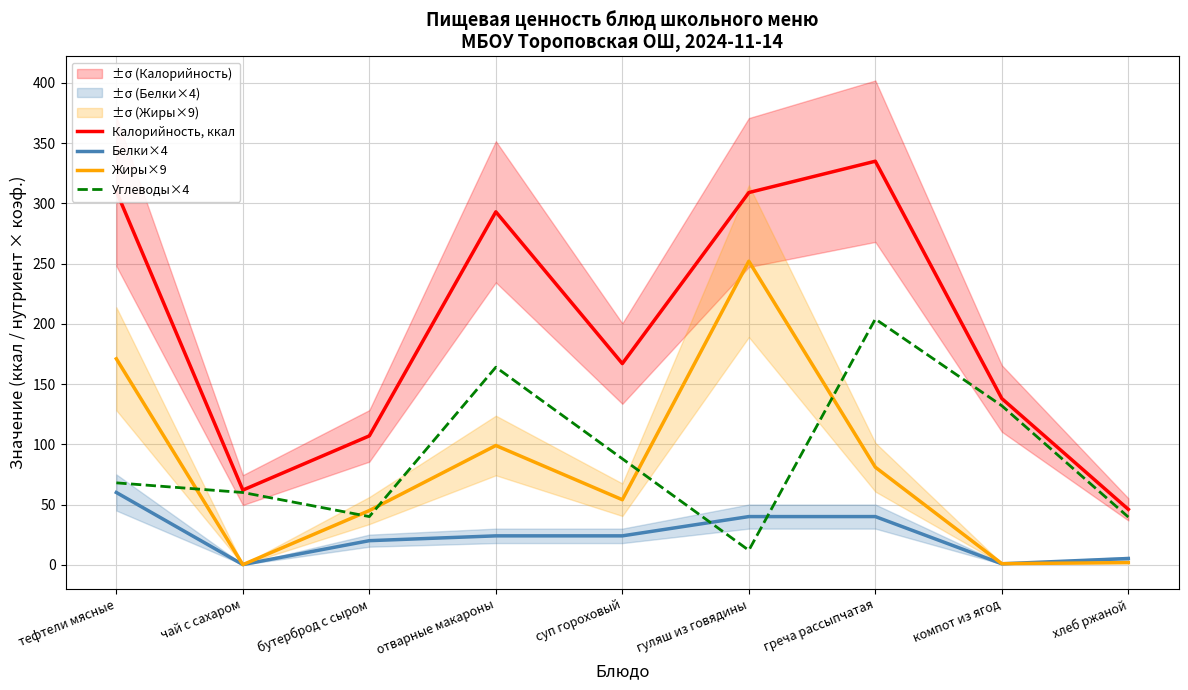

Where does the Калорийность, ккал series first go above 167?

тефтели мясные